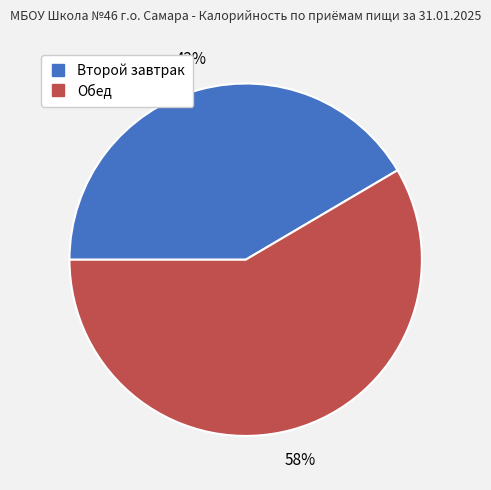

Which category accounts for the majority?

Обед